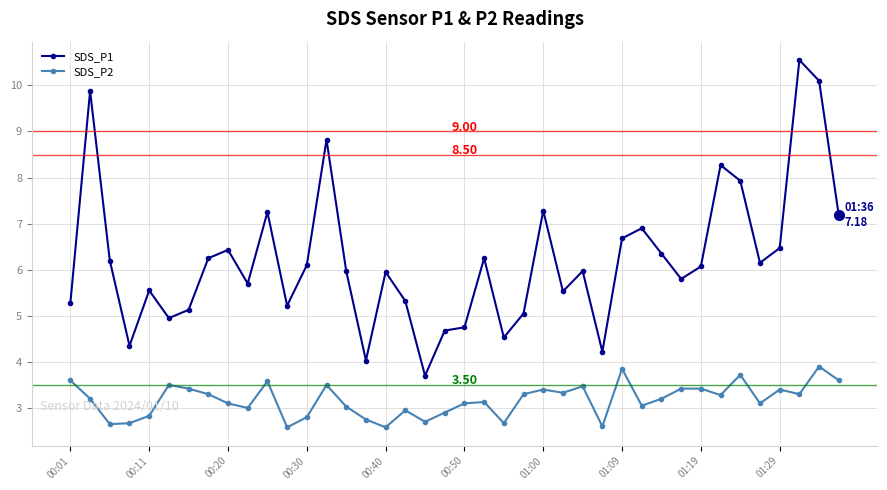

How many lines are shown in the chart?

2